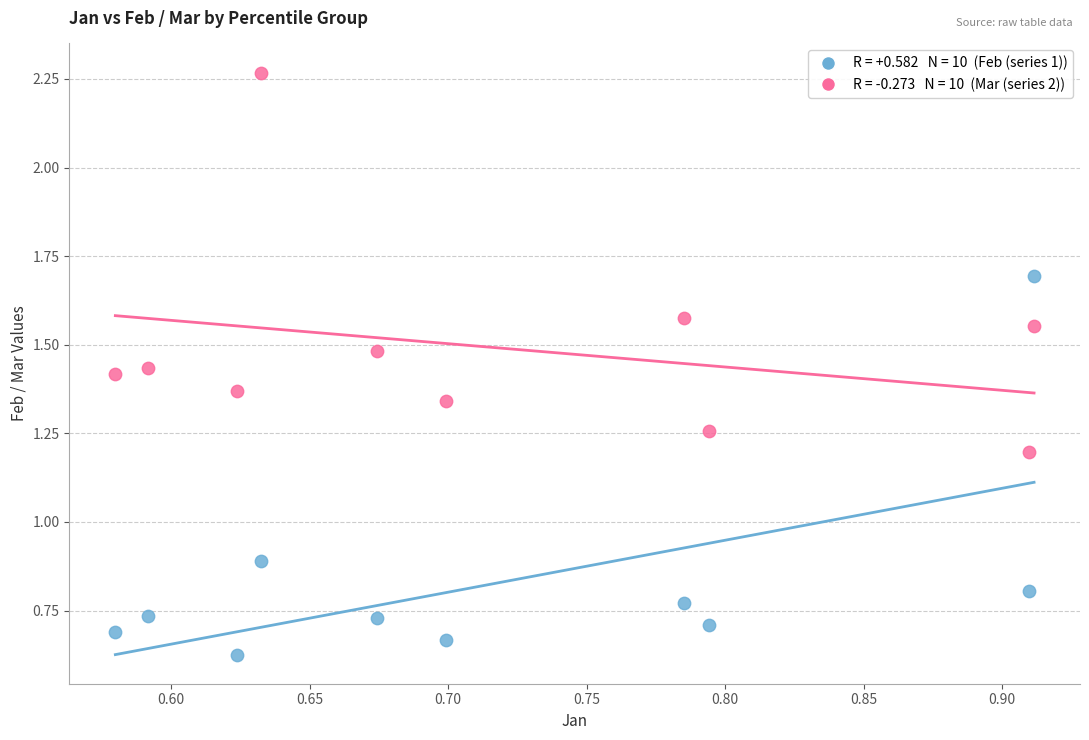

Across all data points, what is the range of X values (max minus min)?

0.3